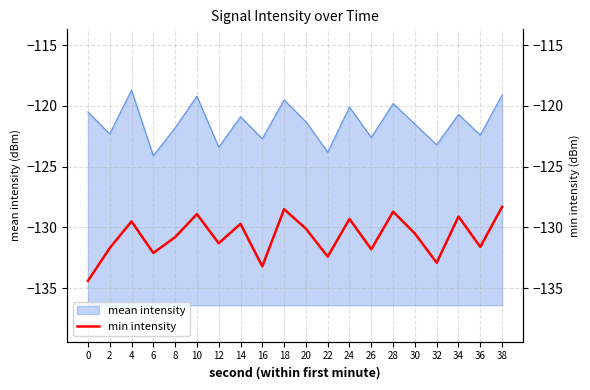

Is it true that the value at 8 is -215.0?

False